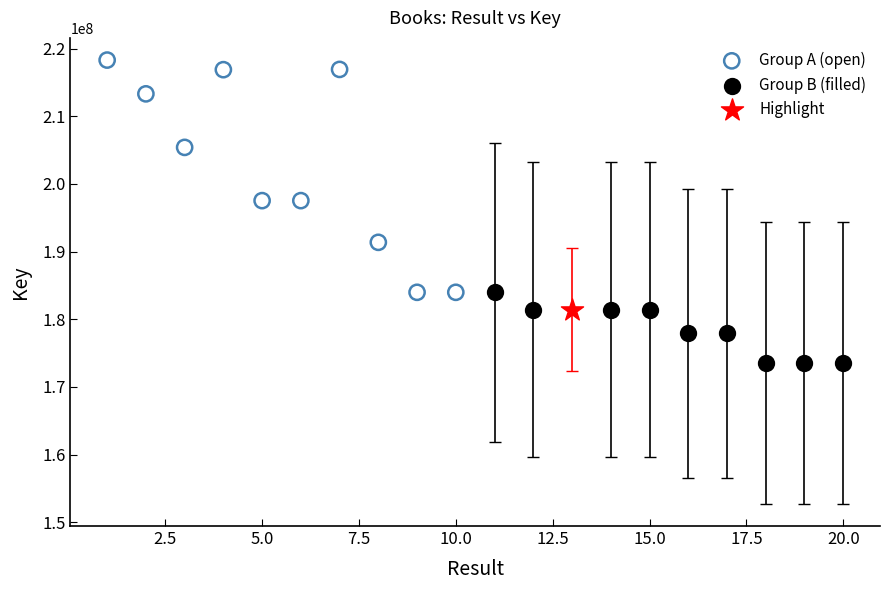

What are all the series names shown in the legend?

Group A (open), Group B (filled), Highlight